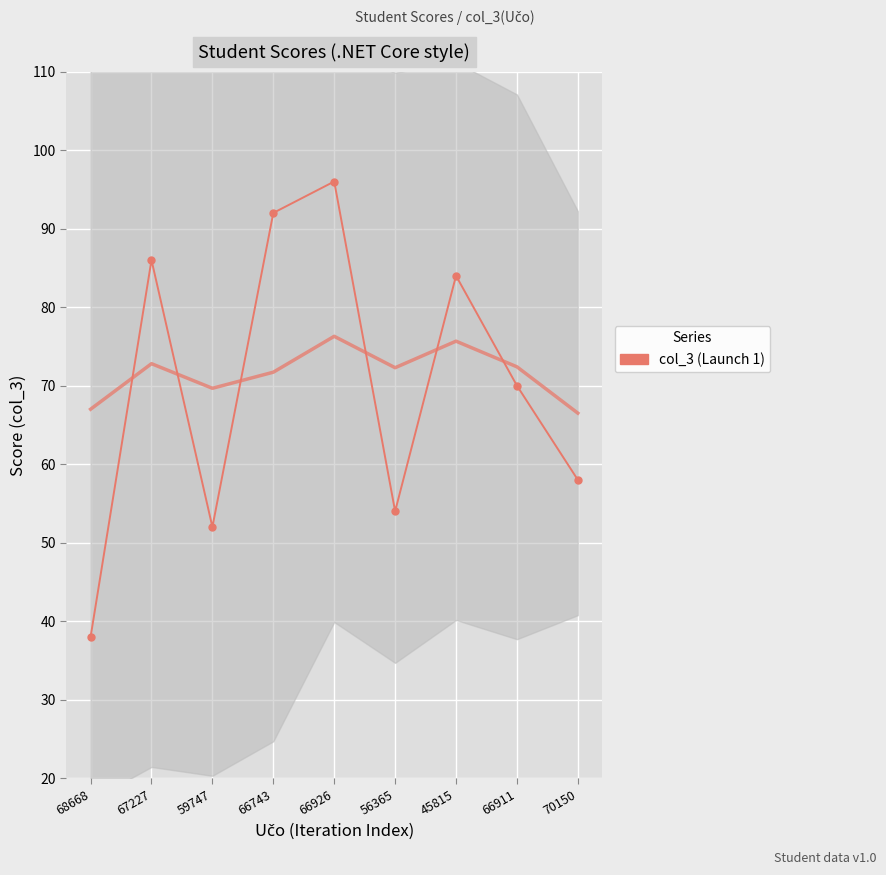

What is the value of the 4th point from the left?

92